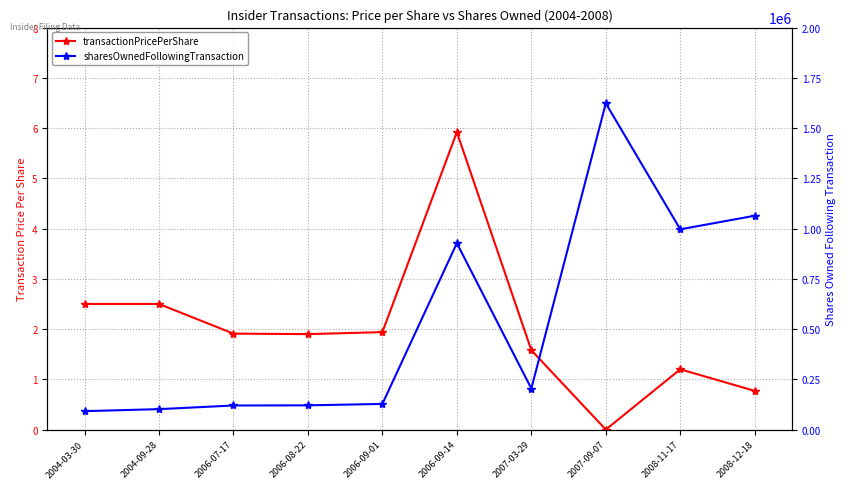

What is the total value across all series at 2006-08-22?

120665.9